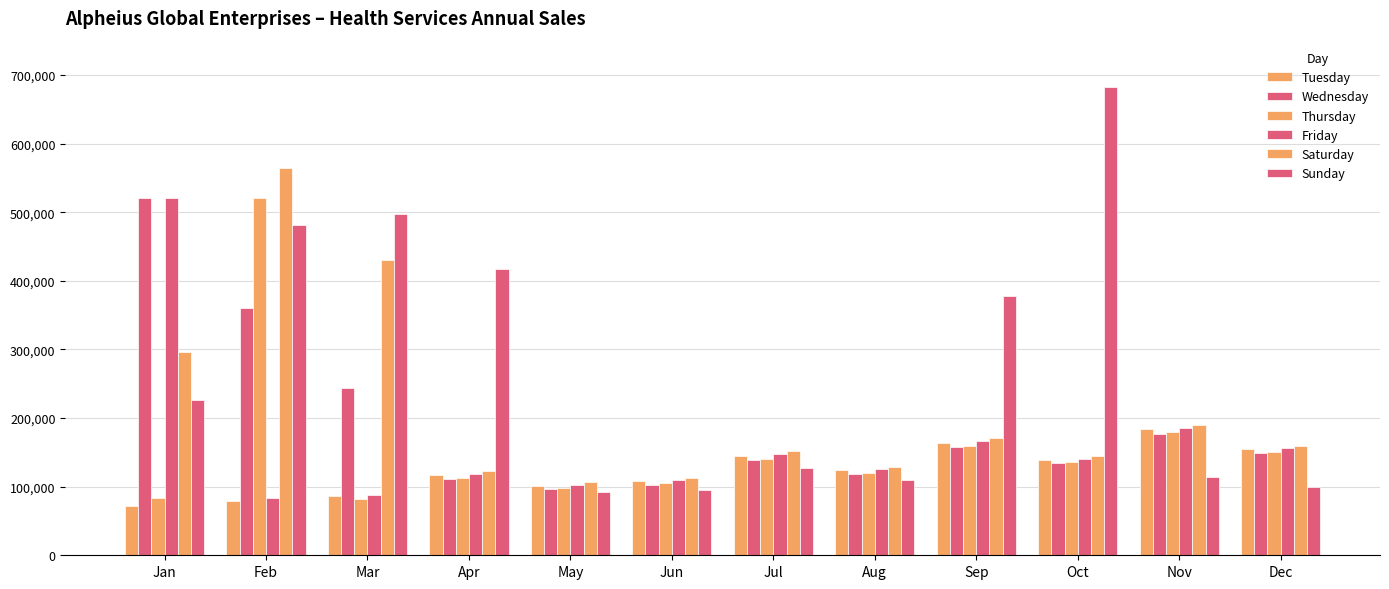

At how many categories does at least one series exceed 264187?

6